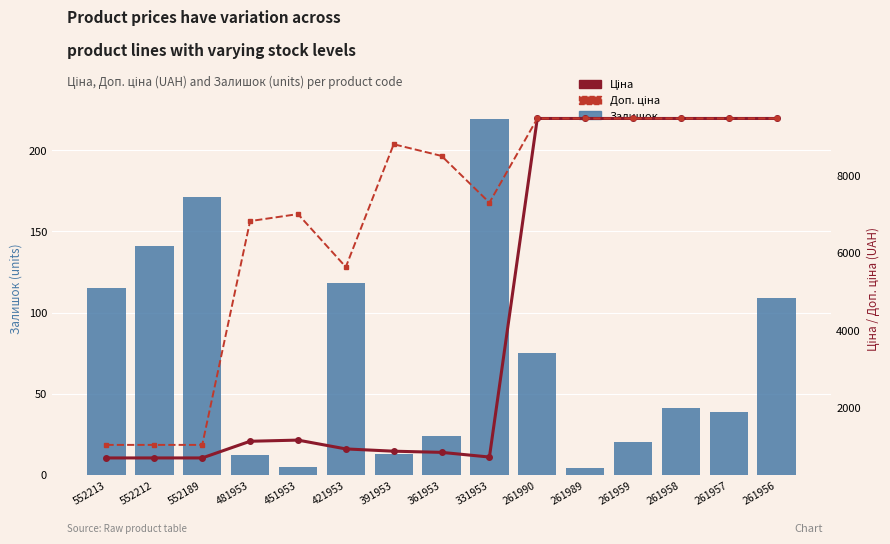

Does the chart contain stacked bars?

No